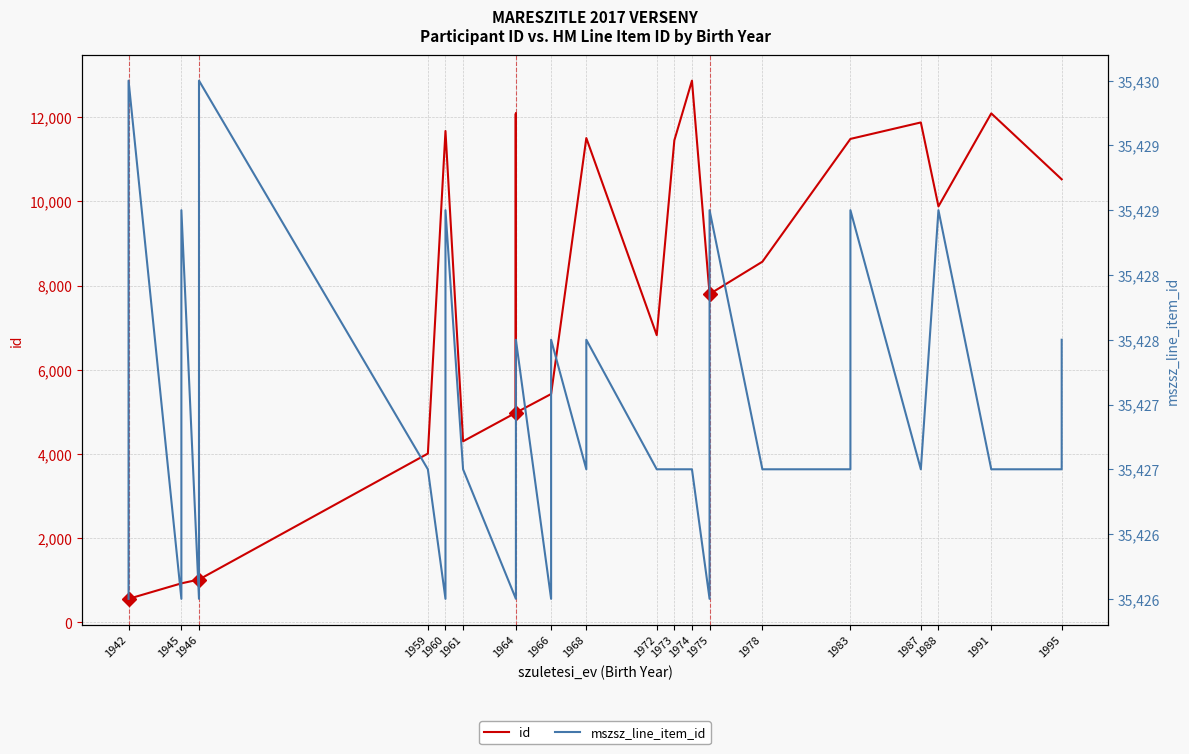

Reading right to left, what are all the values shown in this chart?

id: 10523	10523	12089	9880	11874	11483	11483	8566	7797	7797	7797	12867	11450	6821	11503	11503	5423	5423	5423	4979	12083	4979	12083	4979	4299	11671	11671	11671	4008	1016	1016	1016	1016	925	925	925	557	557	557	557
mszsz_line_item_id: 35428	35427	35427	35429	35427	35429	35427	35427	35429	35427	35426	35427	35427	35427	35428	35427	35428	35427	35426	35428	35428	35427	35427	35426	35427	35429	35427	35426	35427	35430	35429	35427	35426	35429	35427	35426	35430	35428	35427	35426